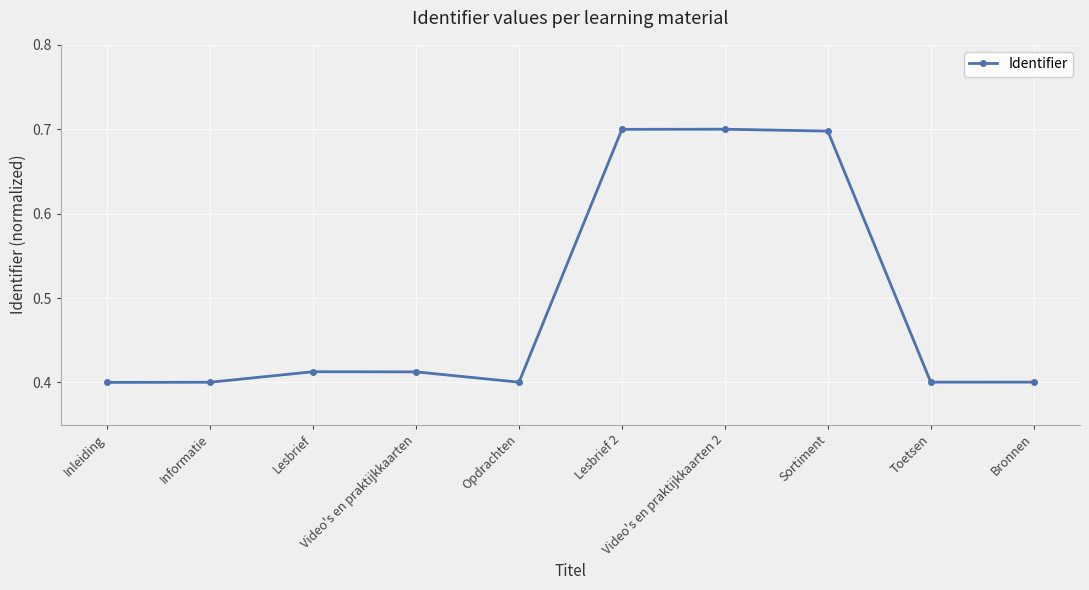

What is the sum of the values at Toetsen and Sortiment?

1.1